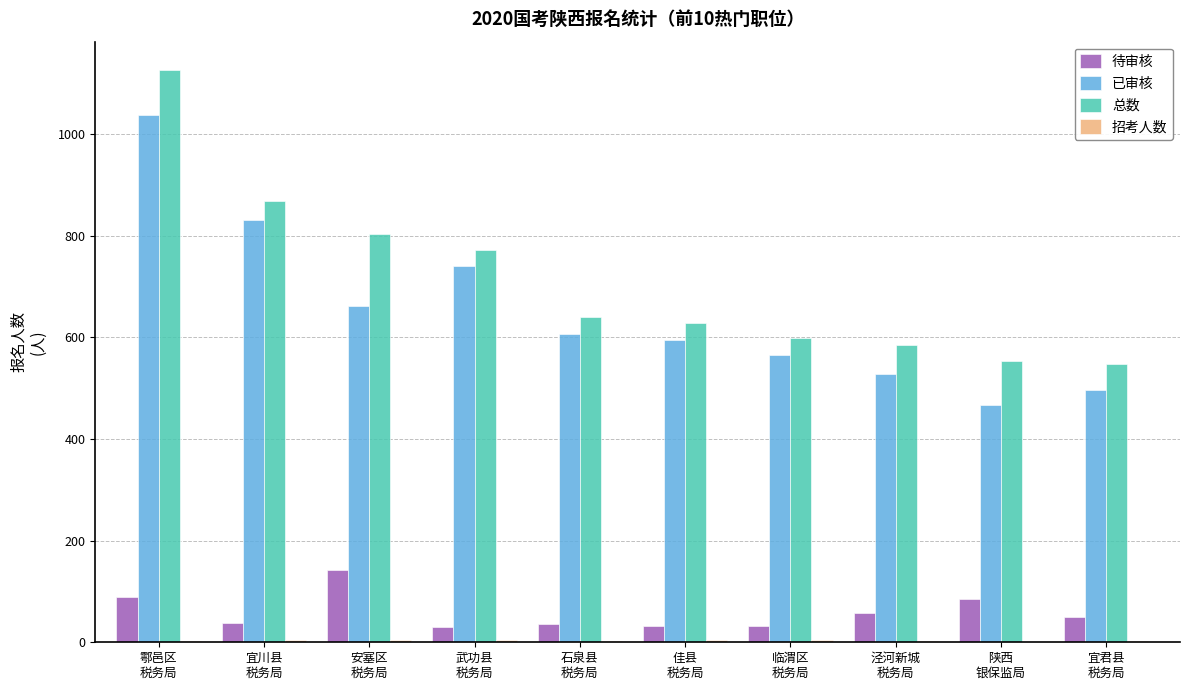

What is the maximum value shown in the chart?

1126